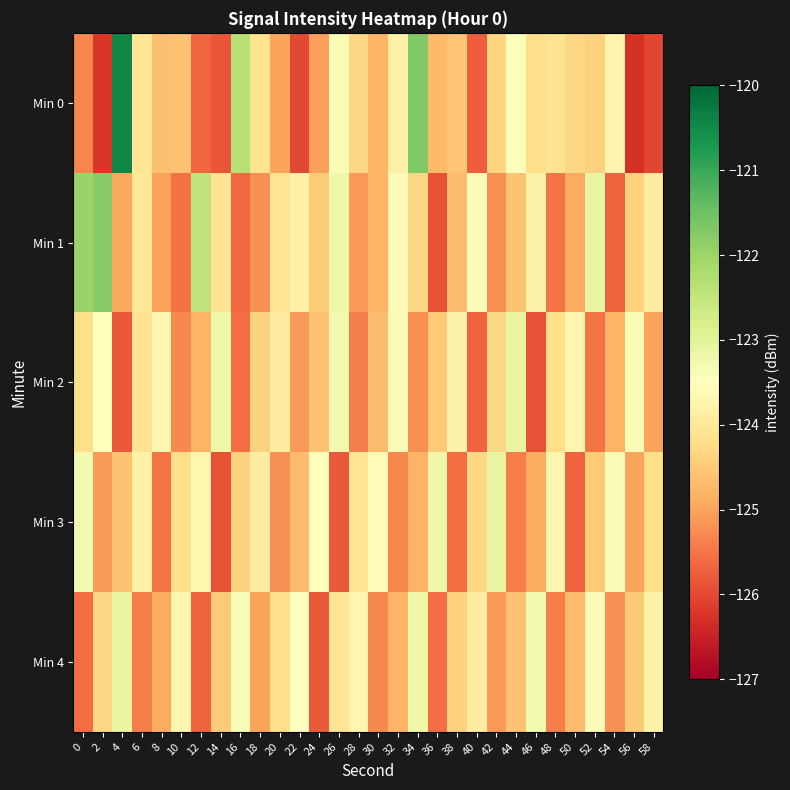

How many series are shown in this chart?

5